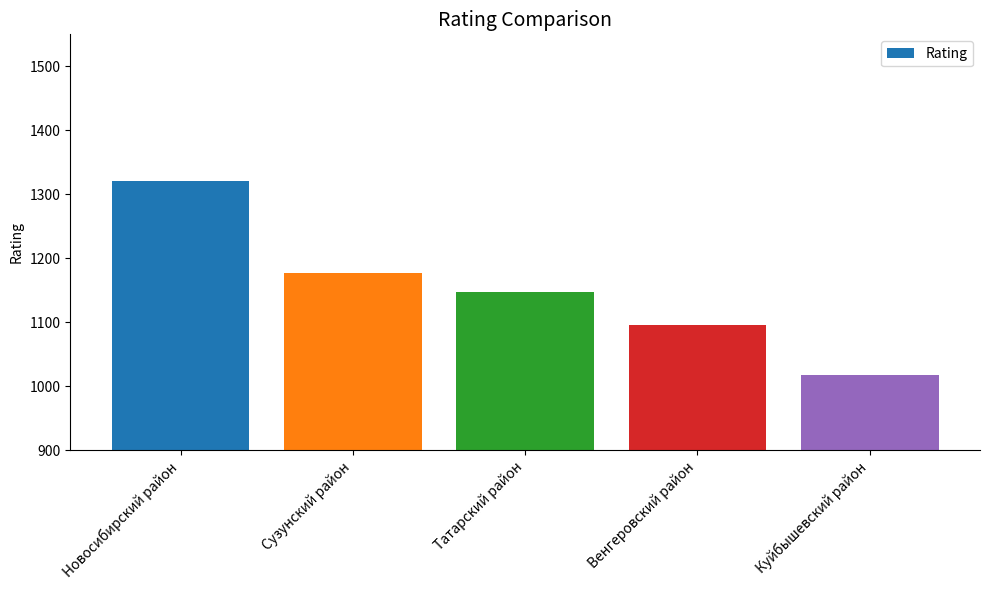

At which label is the value closest to 1169?

Сузунский район